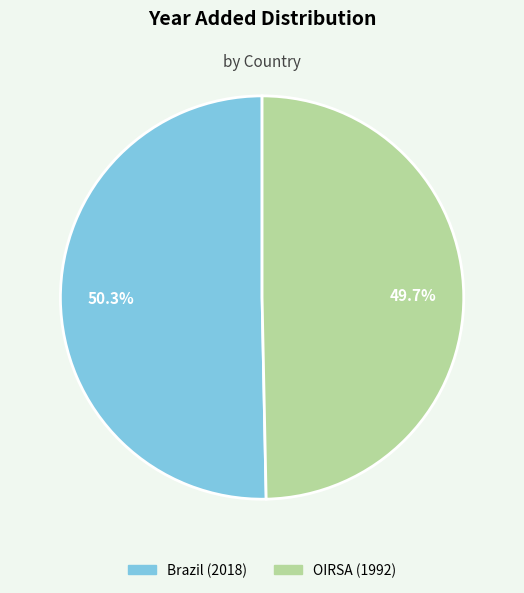

How many slices are in this pie chart?

2